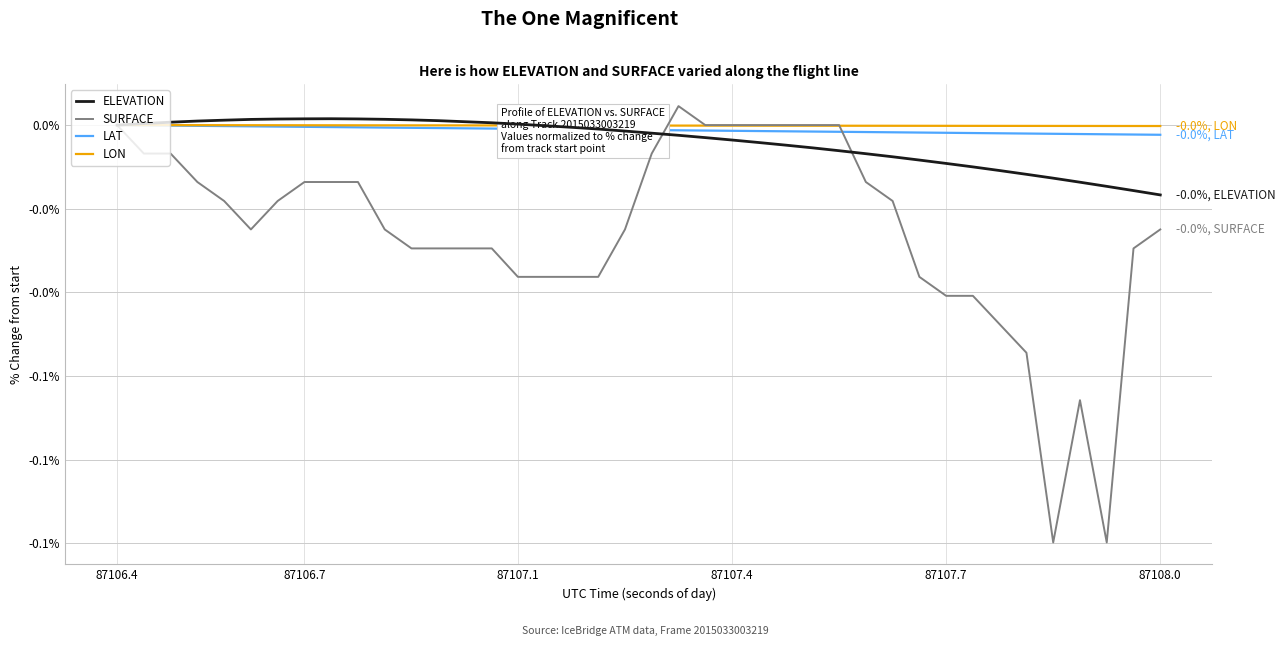

Does the chart have visible grid lines?

Yes